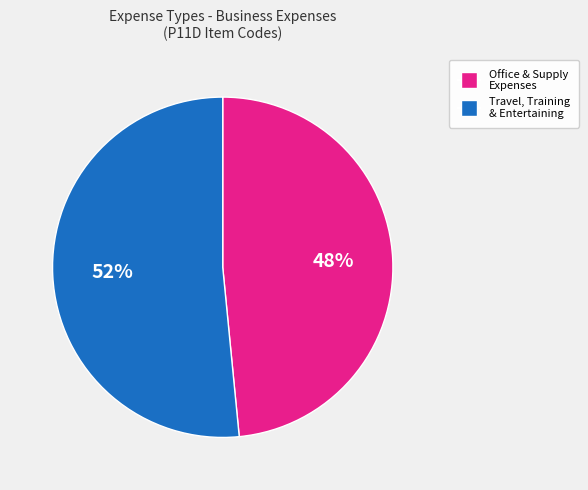

To the nearest percent, what is the average slice percentage?

50%